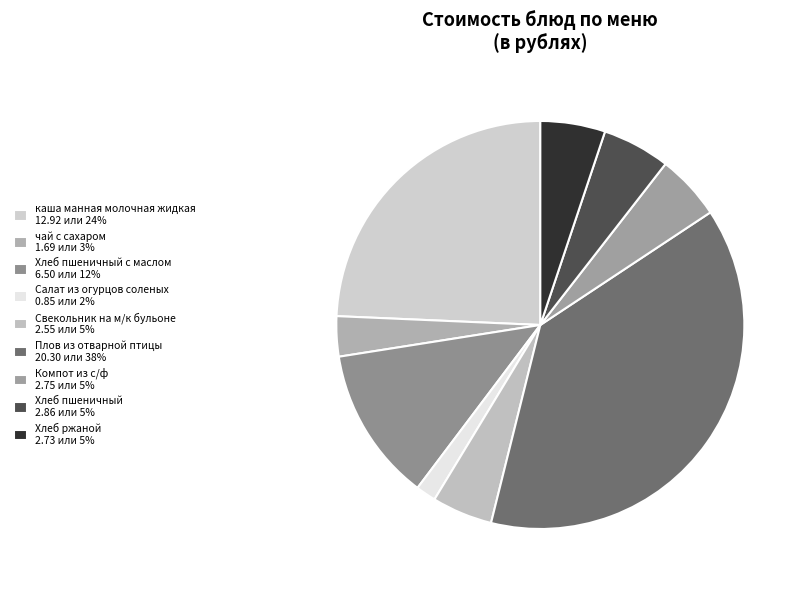

What is the smallest slice in the pie chart?

Салат из огурцов соленых 0.85 или 2%